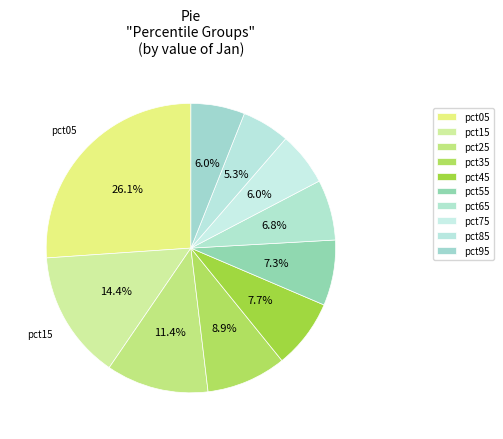

How many slices are in this pie chart?

10